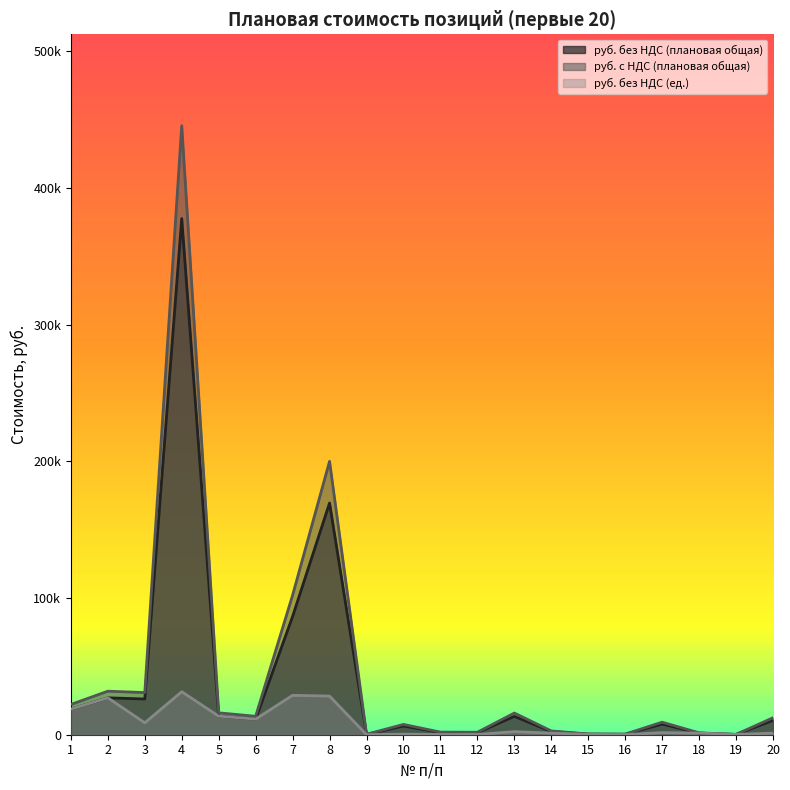

Between 12 and 15, which is larger?

12